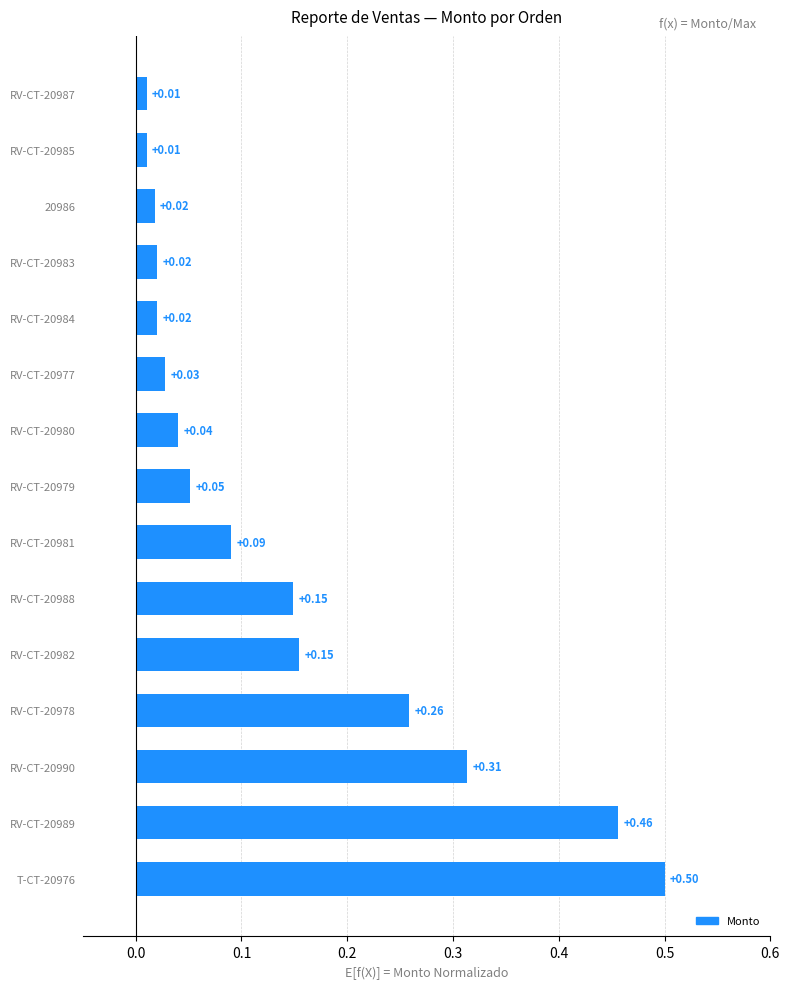

Which has a higher value, RV-CT-20988 or RV-CT-20987?

RV-CT-20988